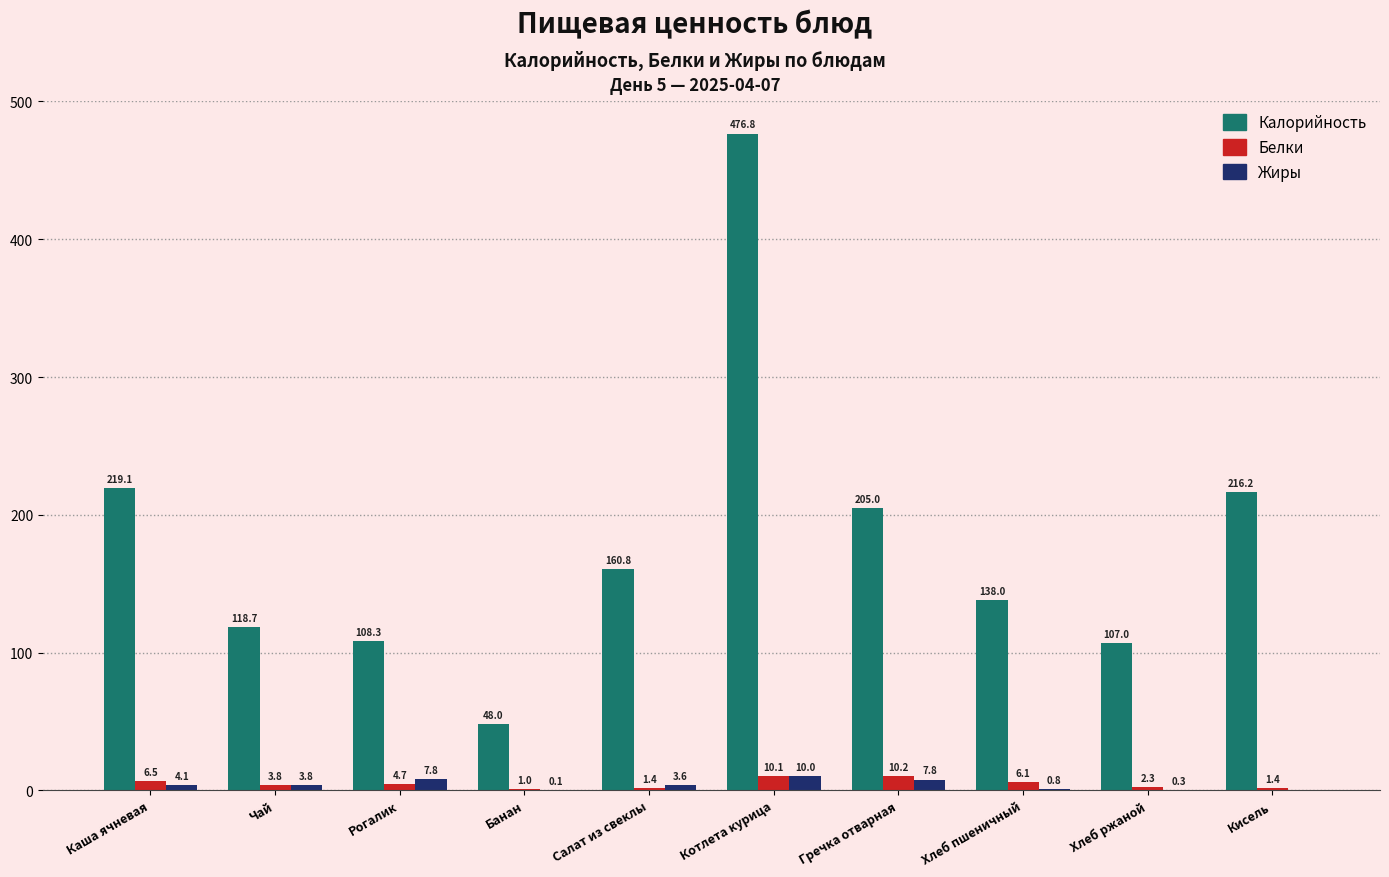

Is the value of Калорийность at Хлеб ржаной greater than the value of Белки at Салат из свеклы?

Yes